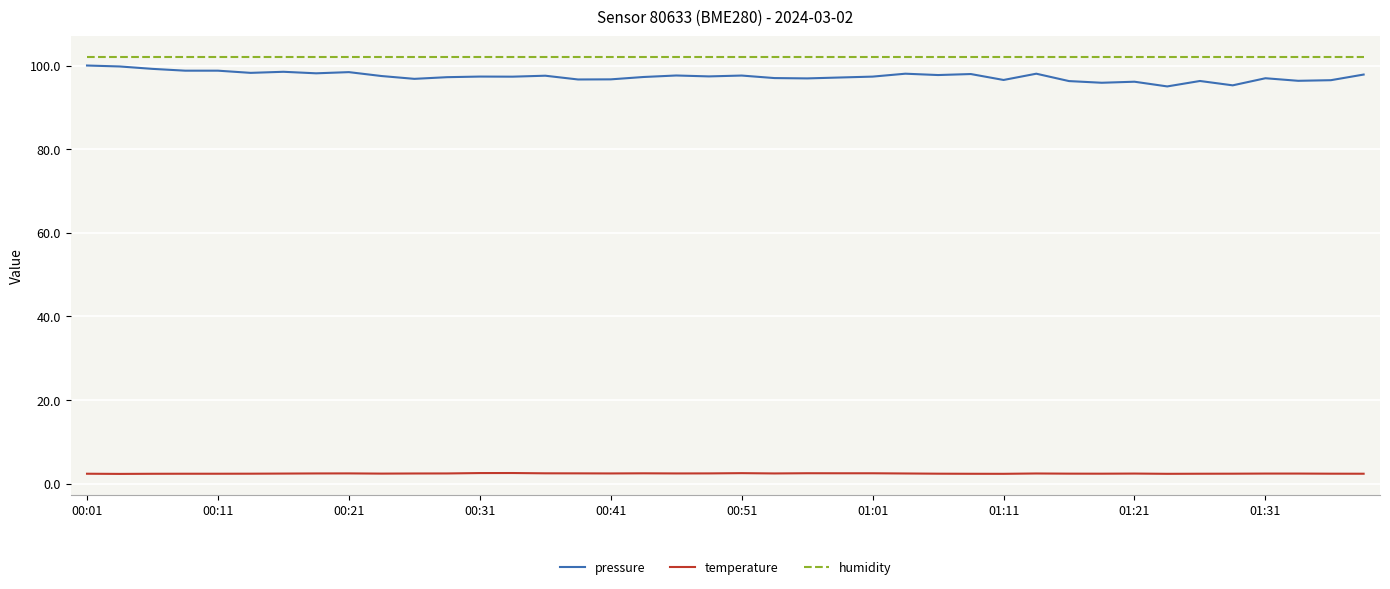

Which series has the largest total across all categories?

humidity